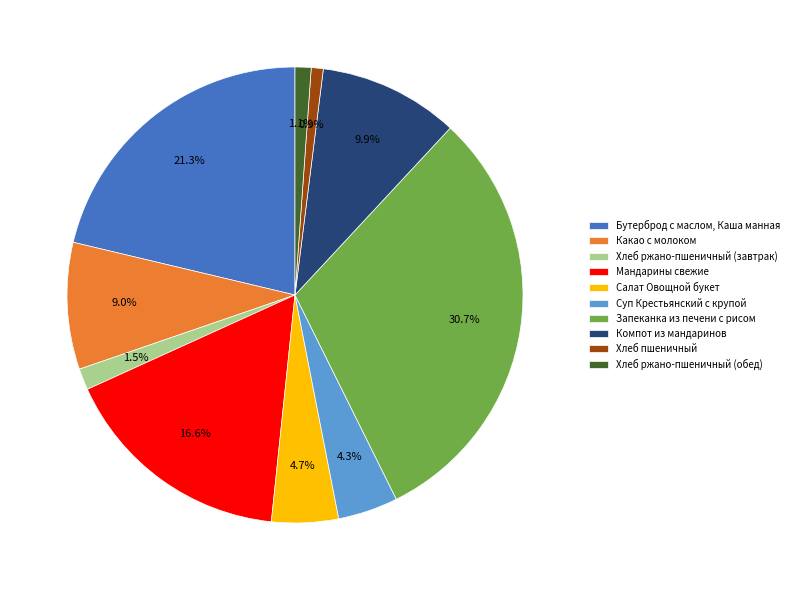

How much of the chart is everything except Мандарины свежие?

83.4%